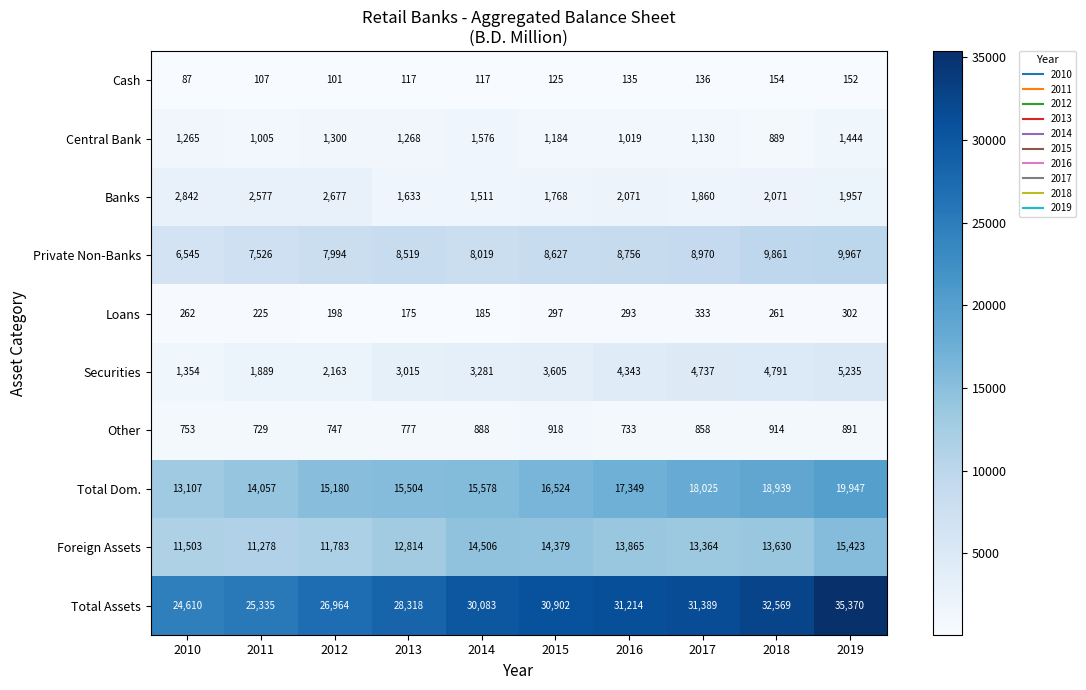

What is the difference between the Securities values at 2017 and 2018?

54